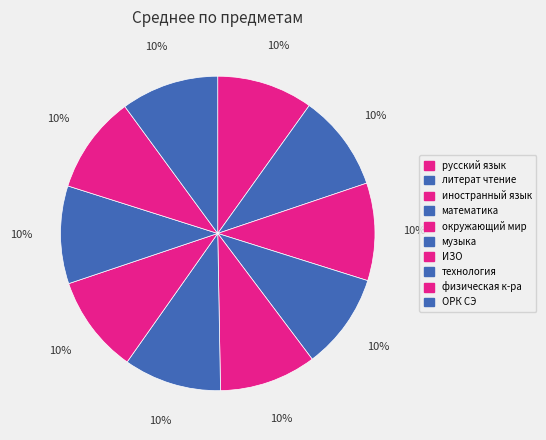

How many slices are in this pie chart?

10